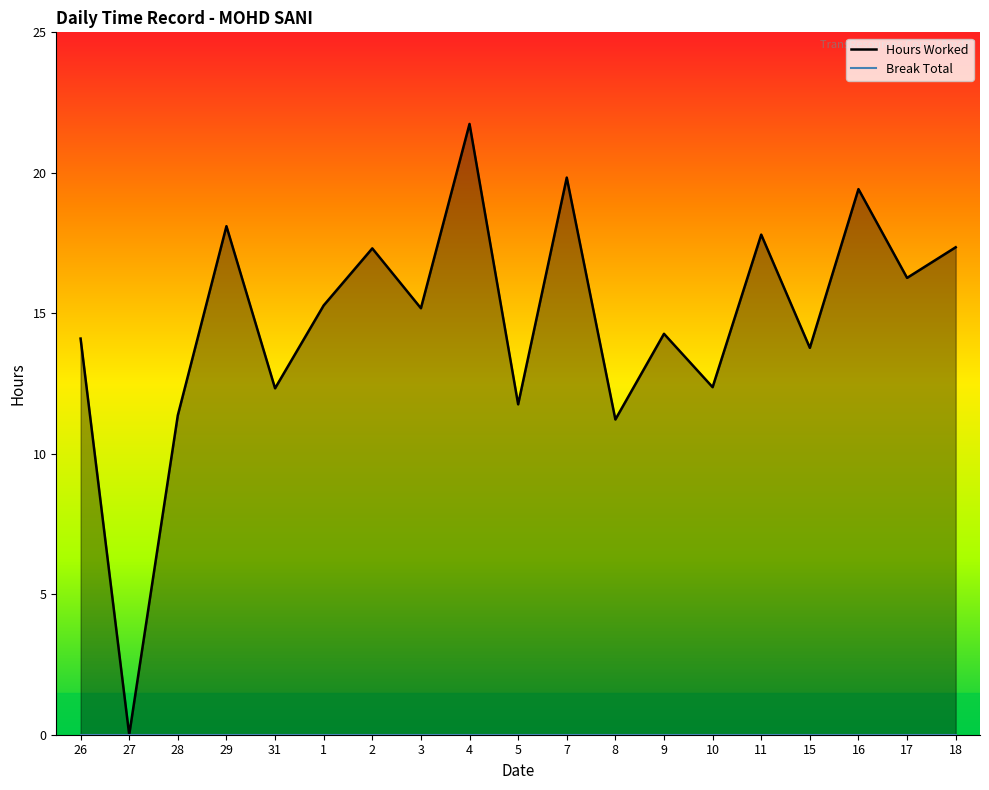

Reading right to left, list all the values displayed in this chart.

18=17.4	17=16.3	16=19.4	15=13.8	11=17.8	10=12.4	9=14.3	8=11.2	7=19.8	5=11.8	4=21.7	3=15.2	2=17.3	1=15.3	31=12.3	29=18.1	28=11.4	27=0.0	26=14.1